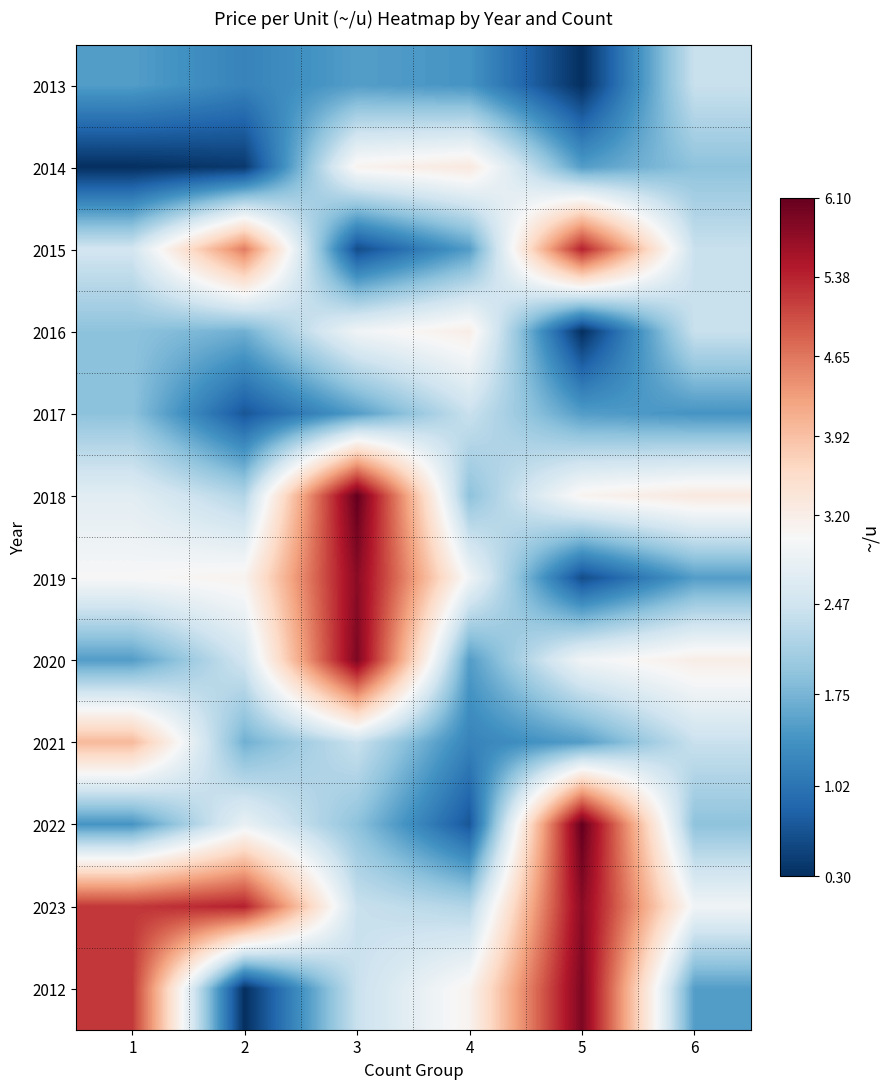

Reading left to right, list all the values displayed in this chart.

2013: 1=1.5	2=1.2	3=1.5	4=1.4	5=0.3	6=2.4
2014: 1=0.3	2=0.4	3=3.1	4=3.3	5=1.5	6=1.9
2015: 1=2.5	2=4.6	3=0.6	4=1.5	5=5.4	6=2.4
2016: 1=1.9	2=1.7	3=2.9	4=3.2	5=0.3	6=2.4
2017: 1=1.9	2=0.7	3=1.5	4=2.4	5=1.5	6=1.4
2018: 1=2.7	2=2.2	3=6.1	4=1.9	5=3.1	6=3.3
2019: 1=3.0	2=3.1	3=5.8	4=2.9	5=0.6	6=1.5
2020: 1=1.5	2=2.5	3=5.9	4=1.5	5=2.9	6=3.2
2021: 1=4.0	2=1.7	3=2.4	4=1.2	5=1.5	6=2.4
2022: 1=1.4	2=2.8	3=1.9	4=0.7	5=6.1	6=1.9
2023: 1=5.2	2=5.4	3=2.4	4=2.2	5=5.8	6=2.9
2012: 1=5.2	2=0.3	3=2.4	4=3.1	5=5.9	6=1.5